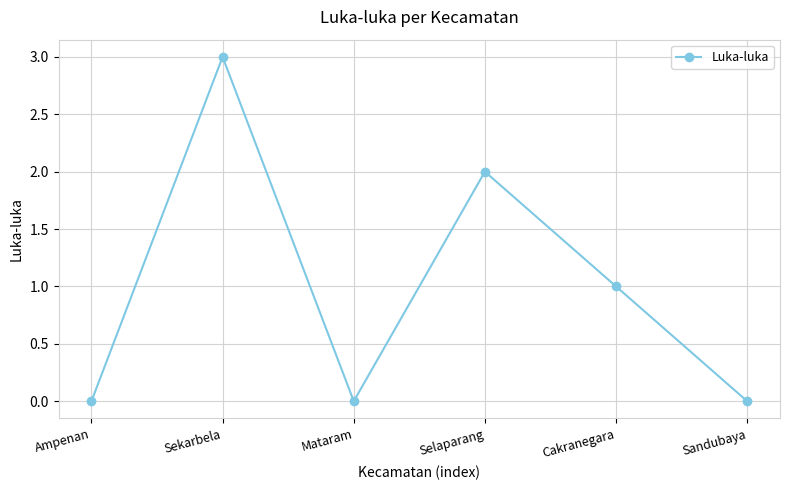

What is the difference between the second highest and minimum values?

2